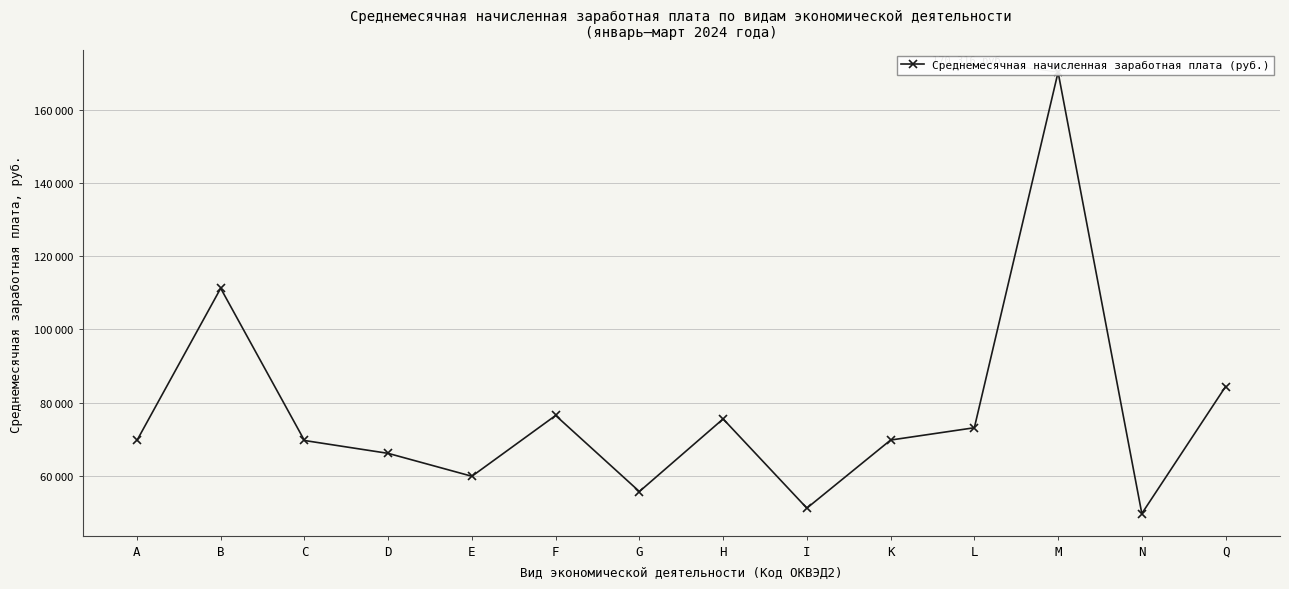

How many data points are less than 69753?

7